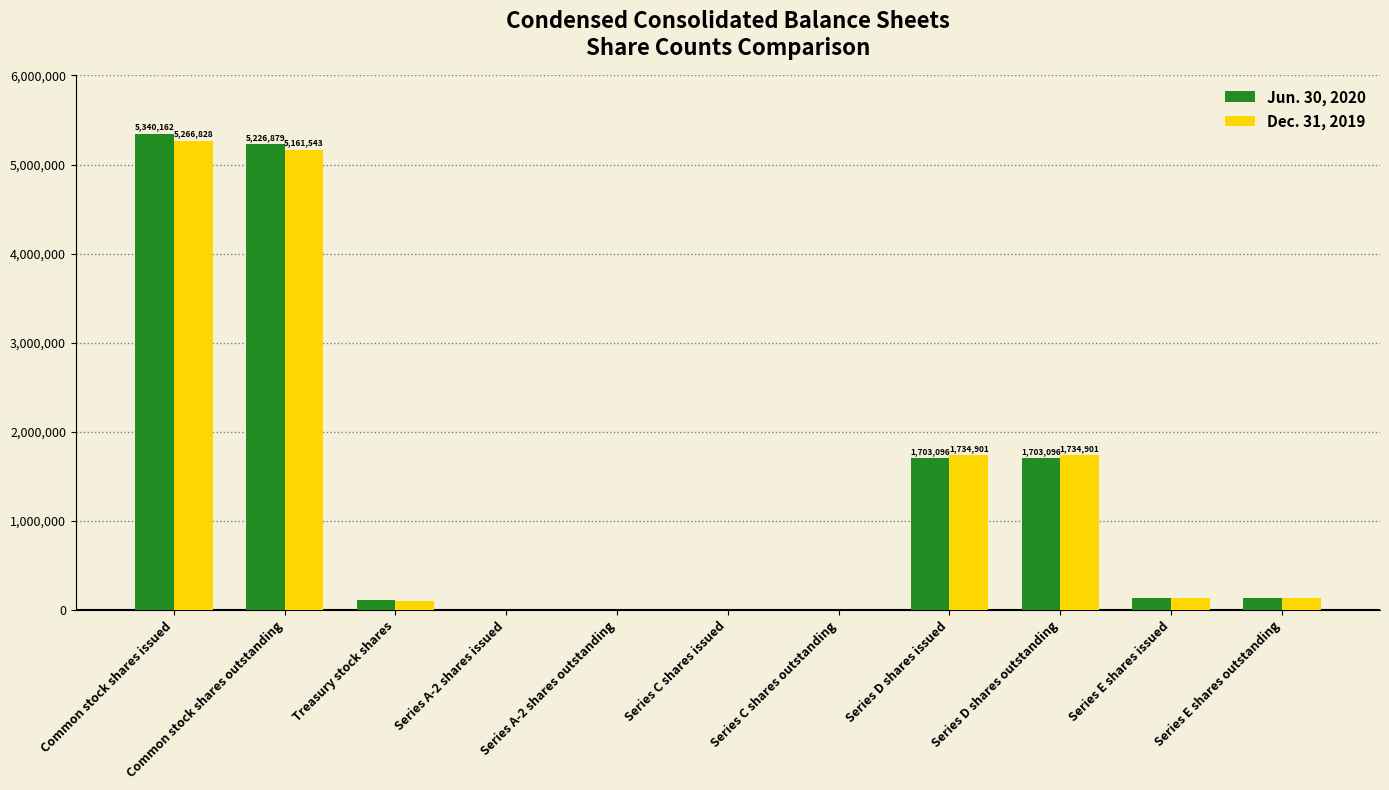

What is the greatest value displayed?

5340162